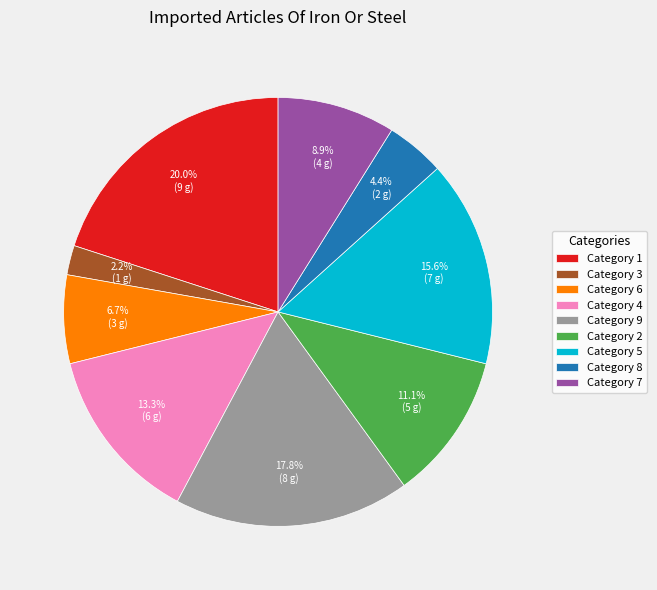

What is the largest slice in the pie chart?

Category 1